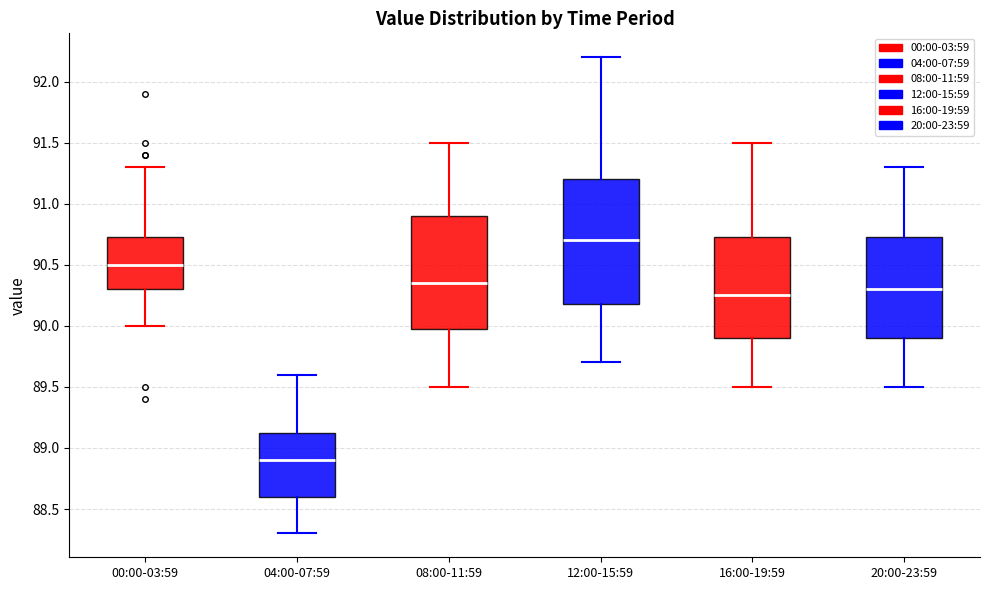

Which box is the tallest, from its lower edge to its upper edge?

12:00-15:59